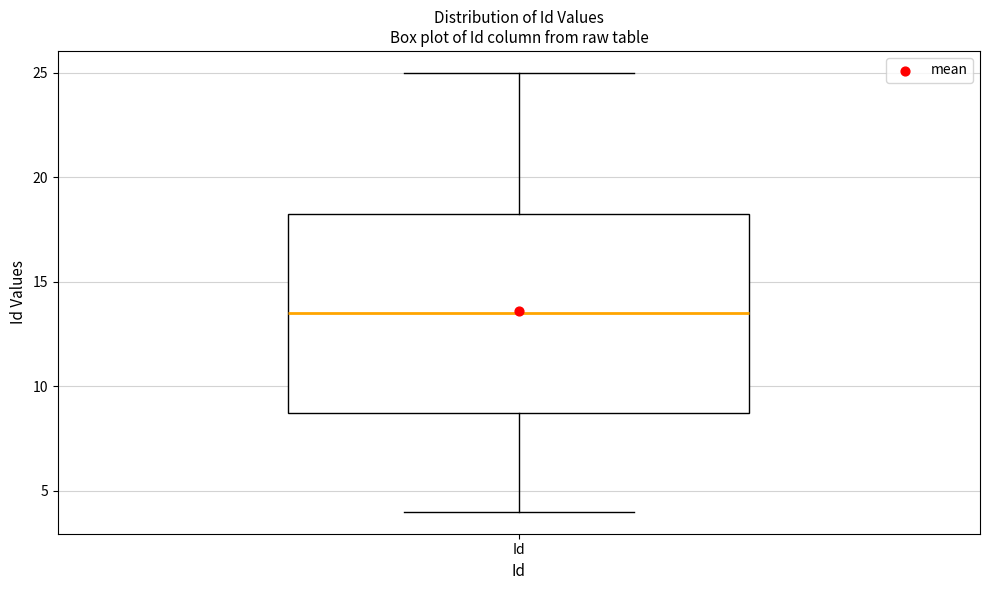

Where is the upper edge of the box for Id on the y-axis? The values are not printed on the chart, so give them approximately, as read against the axis.

18.5